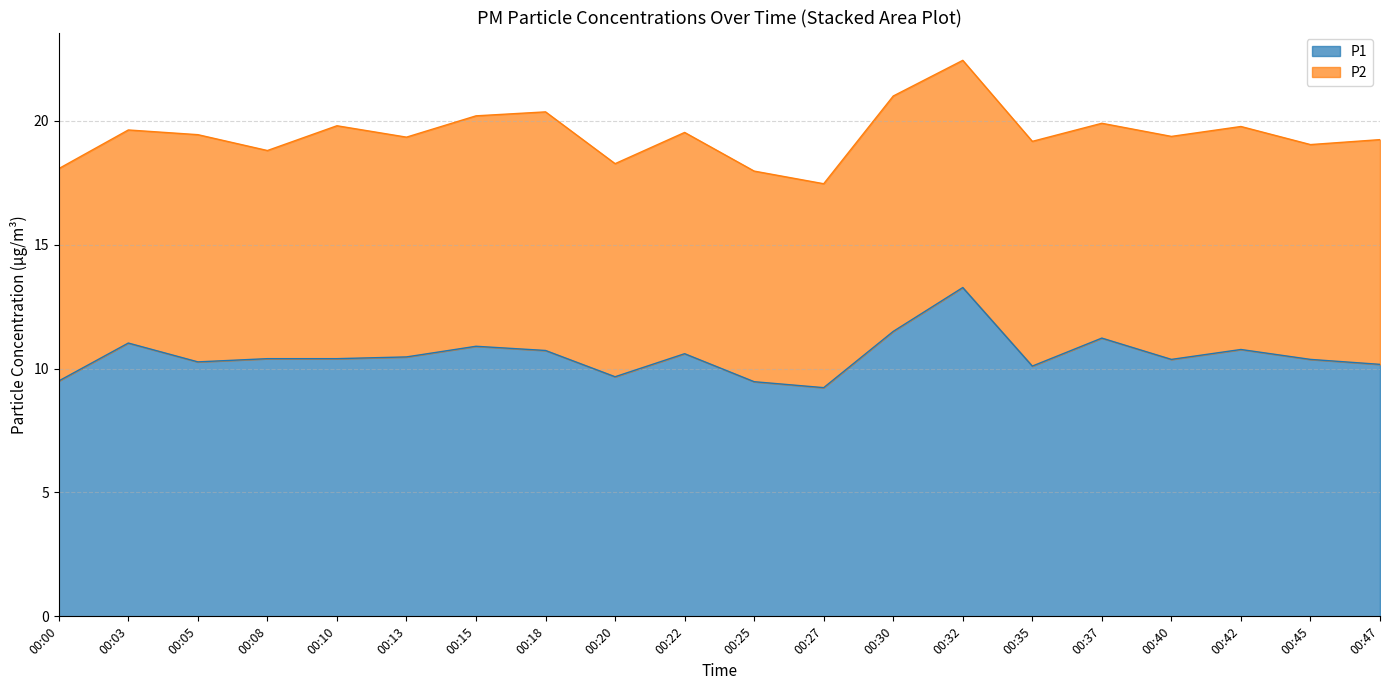

How many lines are shown in the chart?

2